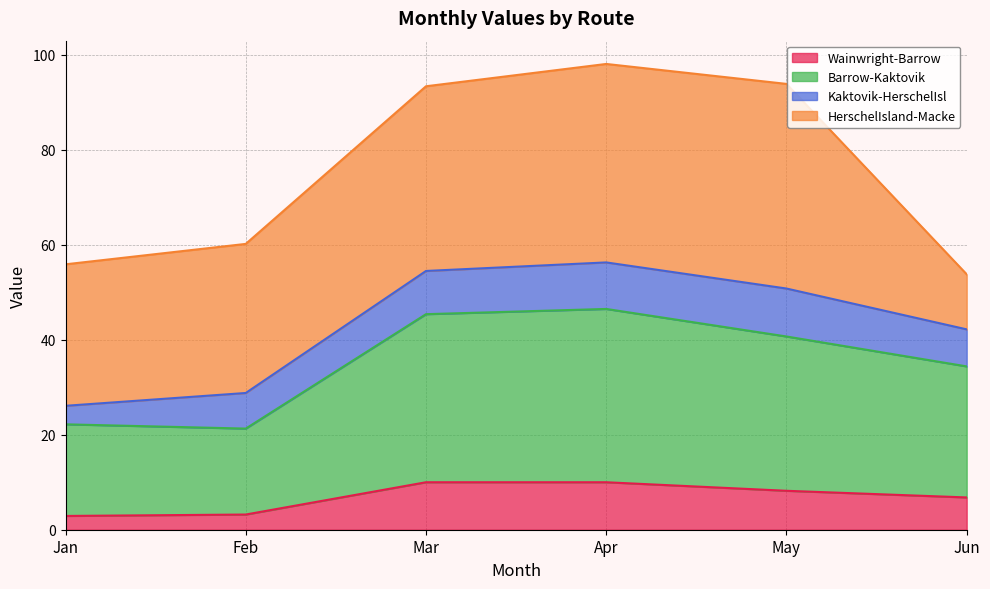

Where does the Wainwright-Barrow series first go above 8?

Mar